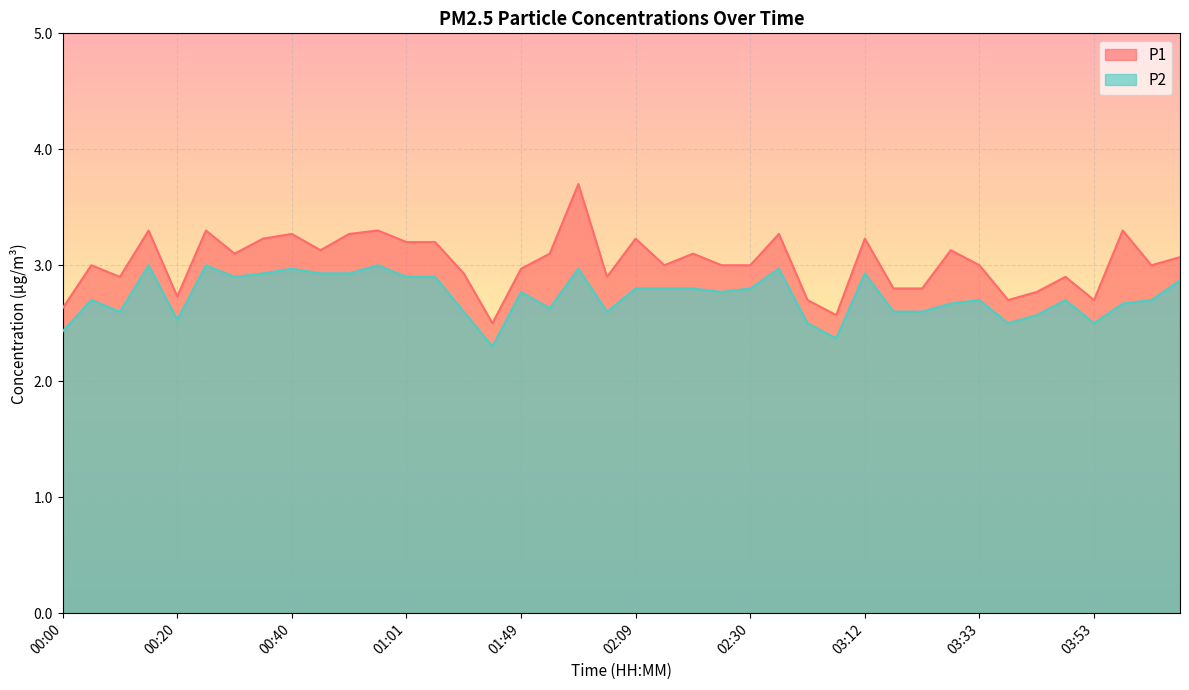

What is the smallest value displayed?

2.3